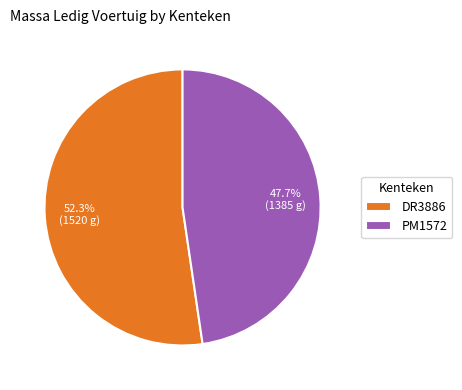

Is there a majority slice in this chart?

Yes